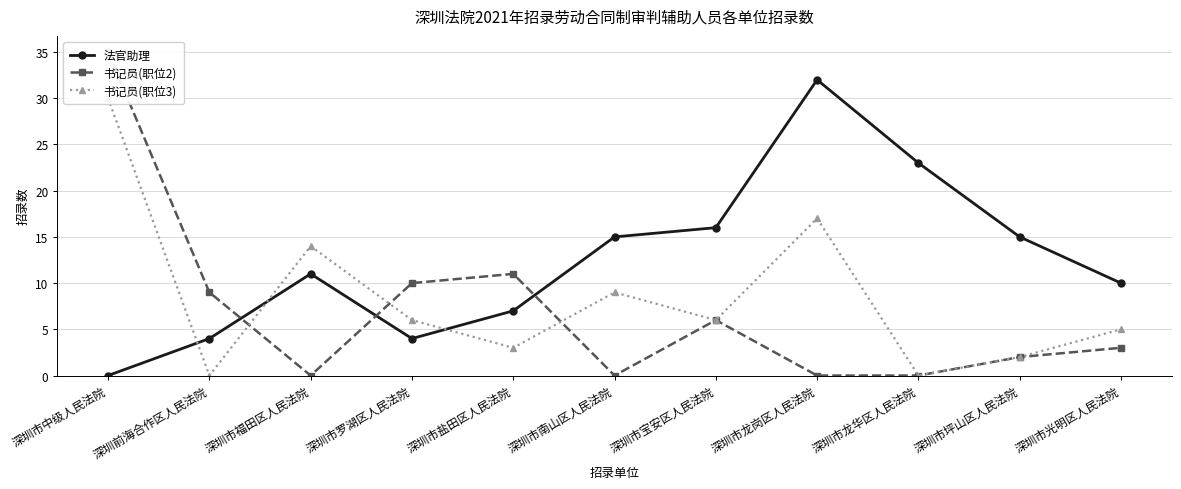

True or false: 书记员(职位2) has more than 2 interior local peaks.

False